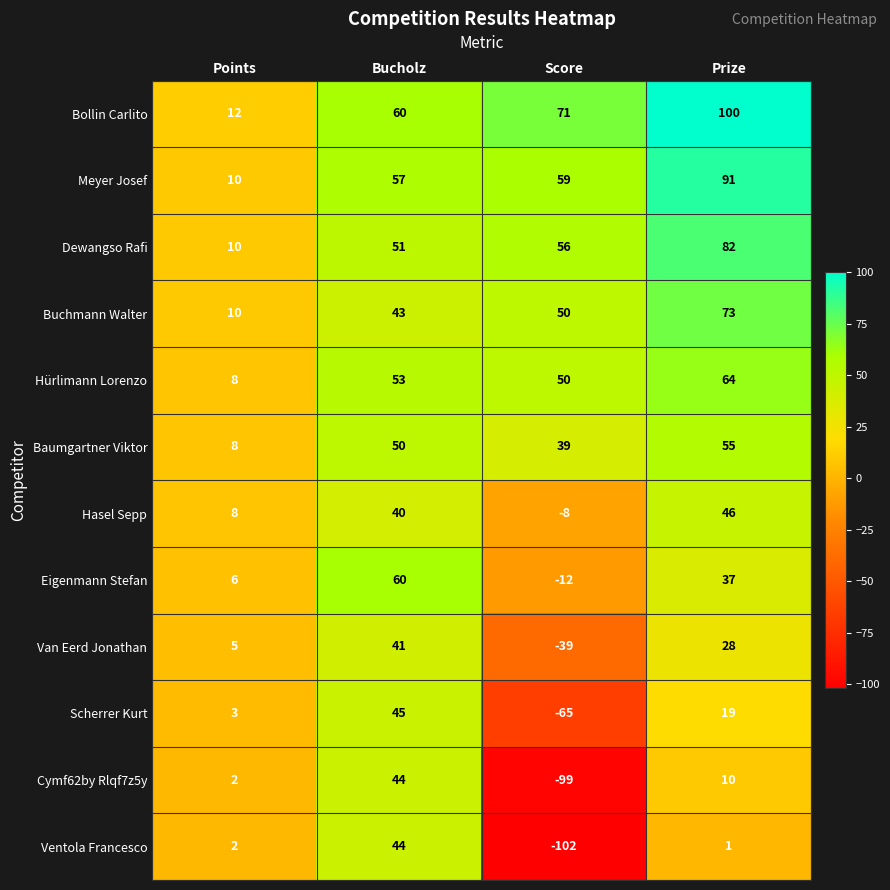

The Van Eerd Jonathan series shows 5 at Points. True or false?

True